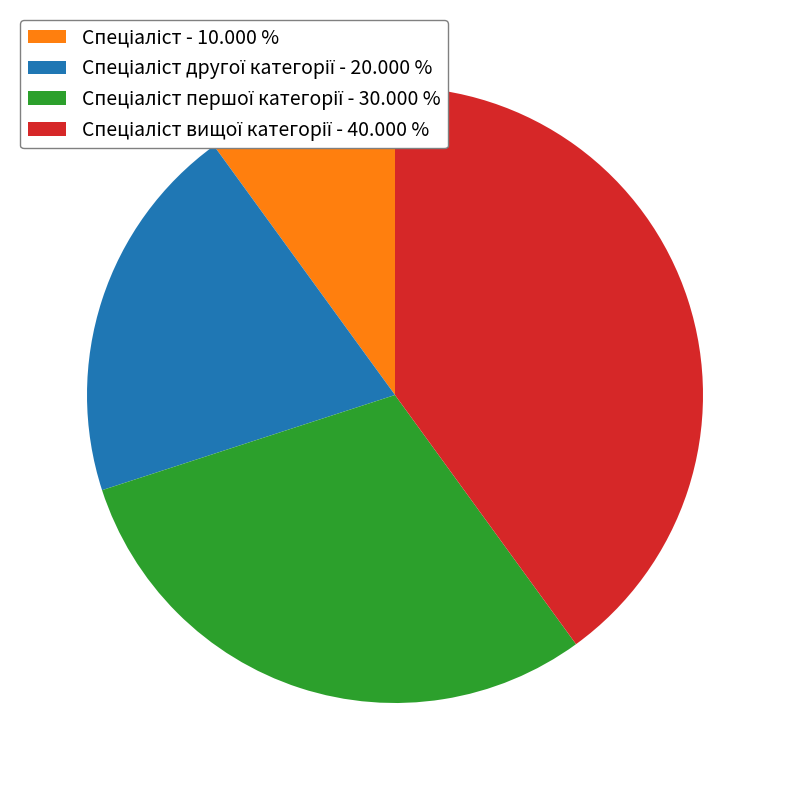

Is there any slice that represents more than half of the pie?

No